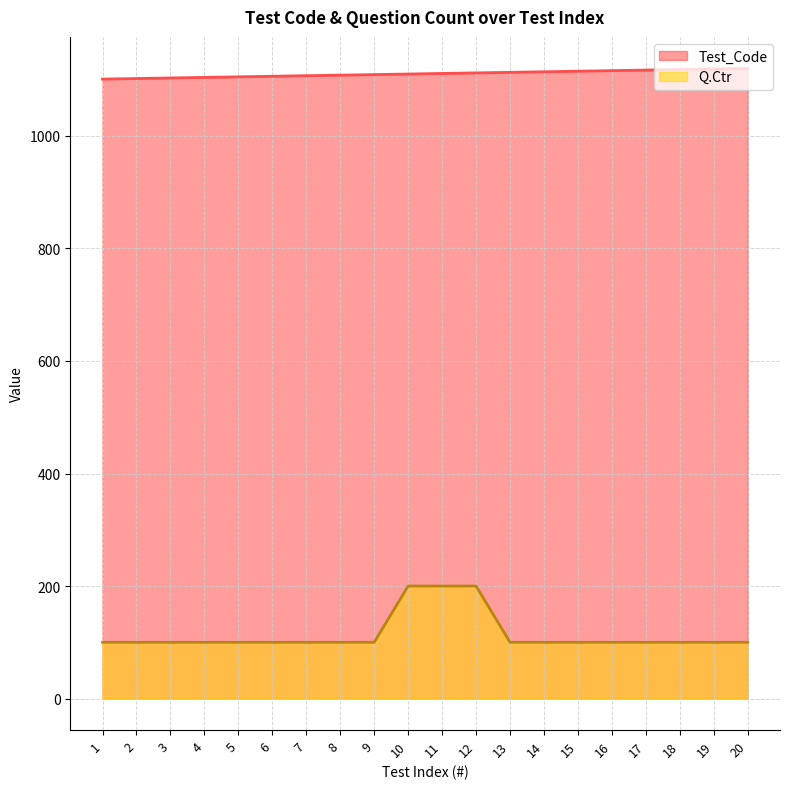

Reading right to left, extract all data points from this chart.

Test_Code: 20=1120	19=1119	18=1118	17=1117	16=1116	15=1115	14=1114	13=1113	12=1112	11=1111	10=1110	9=1109	8=1108	7=1107	6=1106	5=1105	4=1104	3=1103	2=1102	1=1101
Q.Ctr: 20=100	19=100	18=100	17=100	16=100	15=100	14=100	13=100	12=200	11=200	10=200	9=100	8=100	7=100	6=100	5=100	4=100	3=100	2=100	1=100